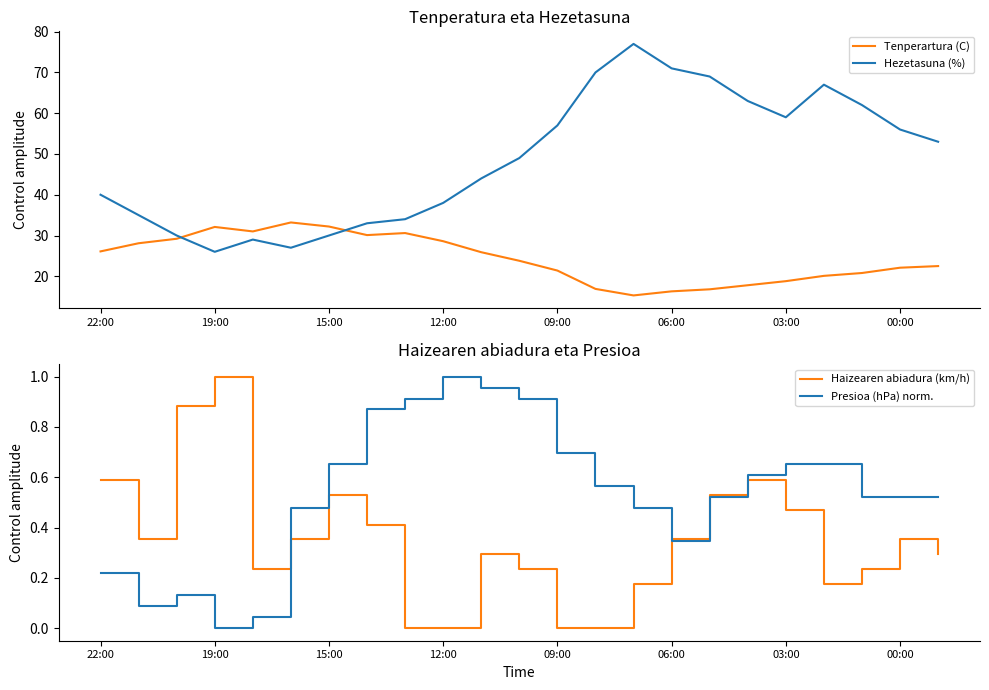

What is the maximum value for Hezetasuna (%)?

77.0